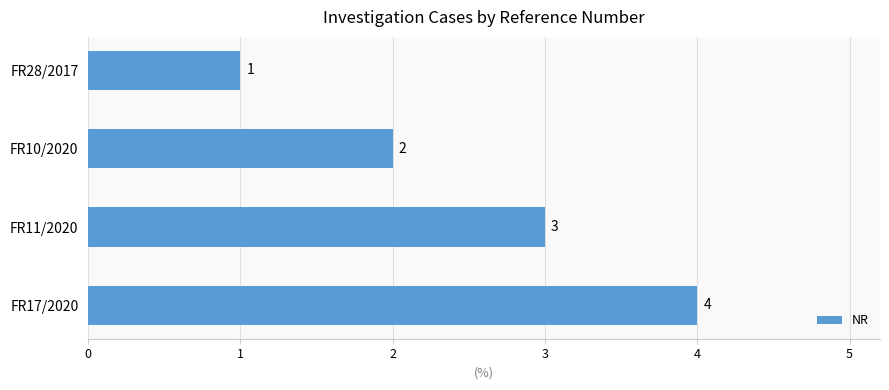

What is the value of the 4th bar from the top?

4